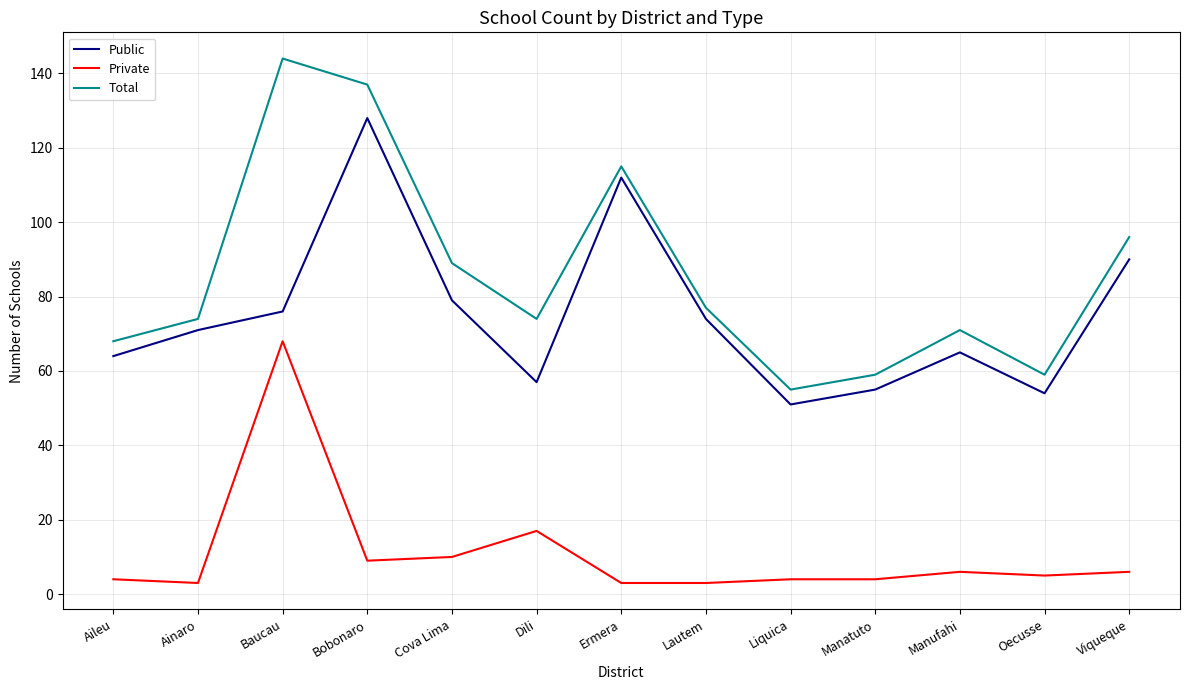

At which label does Private first exceed 5?

Baucau